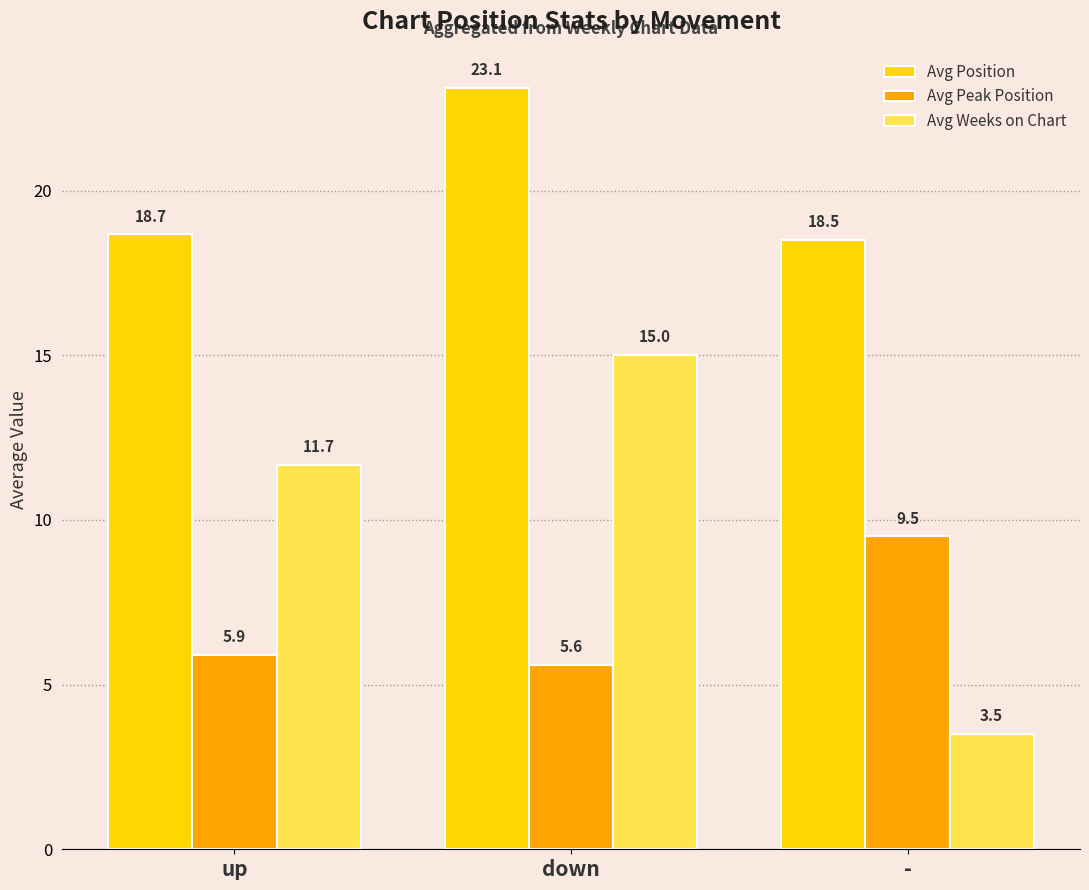

What position from the left is up?

1